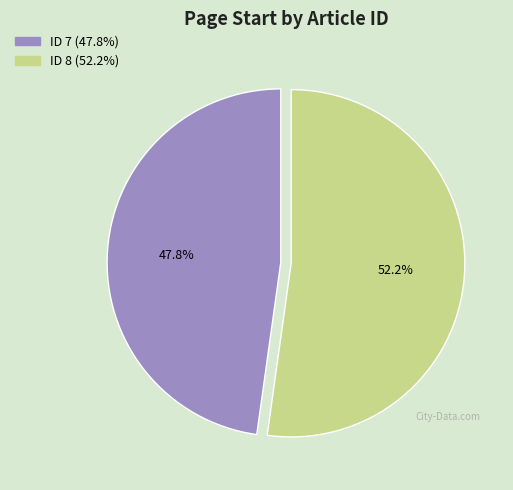

Between ID 8 and ID 7, which is larger?

ID 8